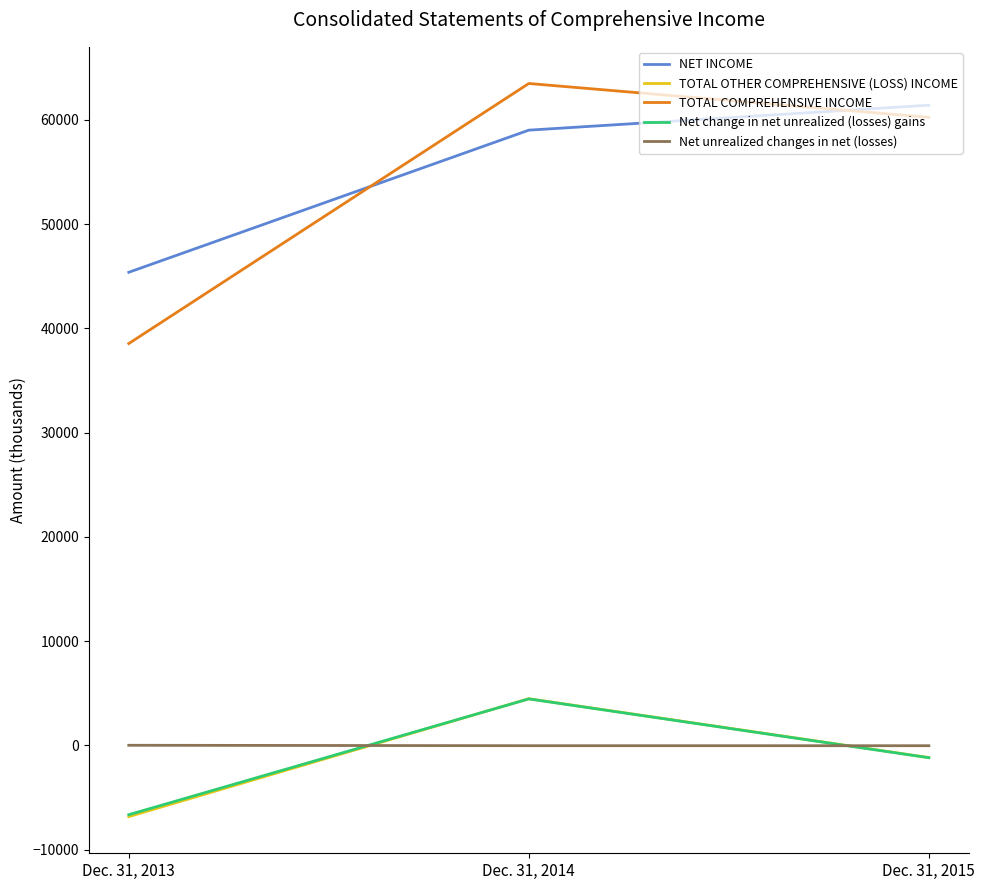

What is the sum of all NET INCOME values?

165790